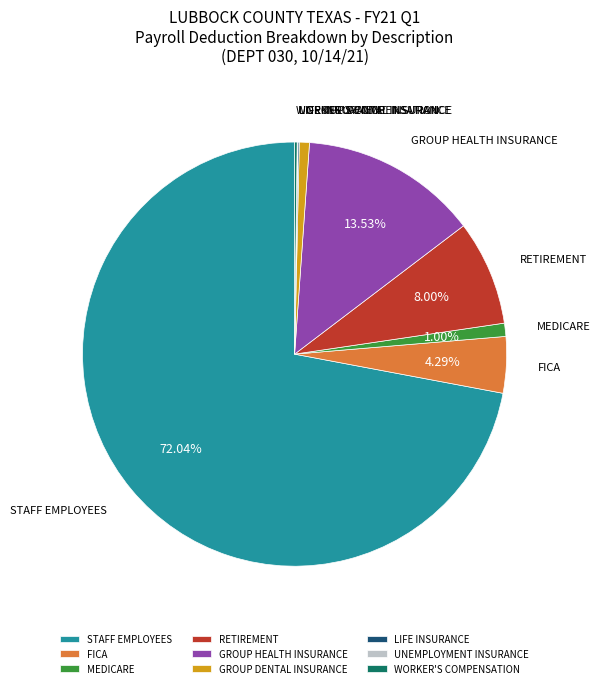

What is the majority slice?

STAFF EMPLOYEES